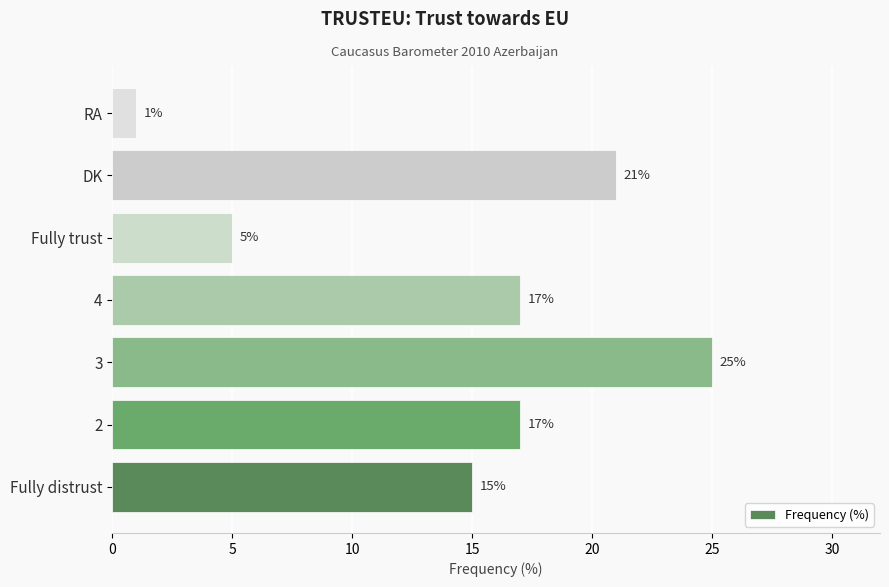

True or false: the data shows 8 at DK.

False